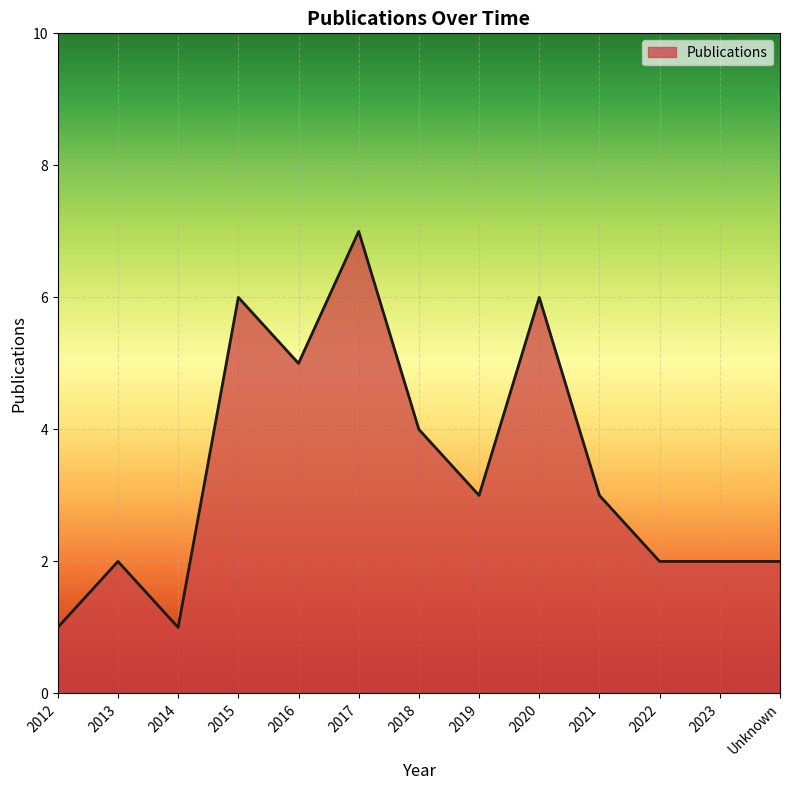

At which category does the data reach its first local peak?

2013